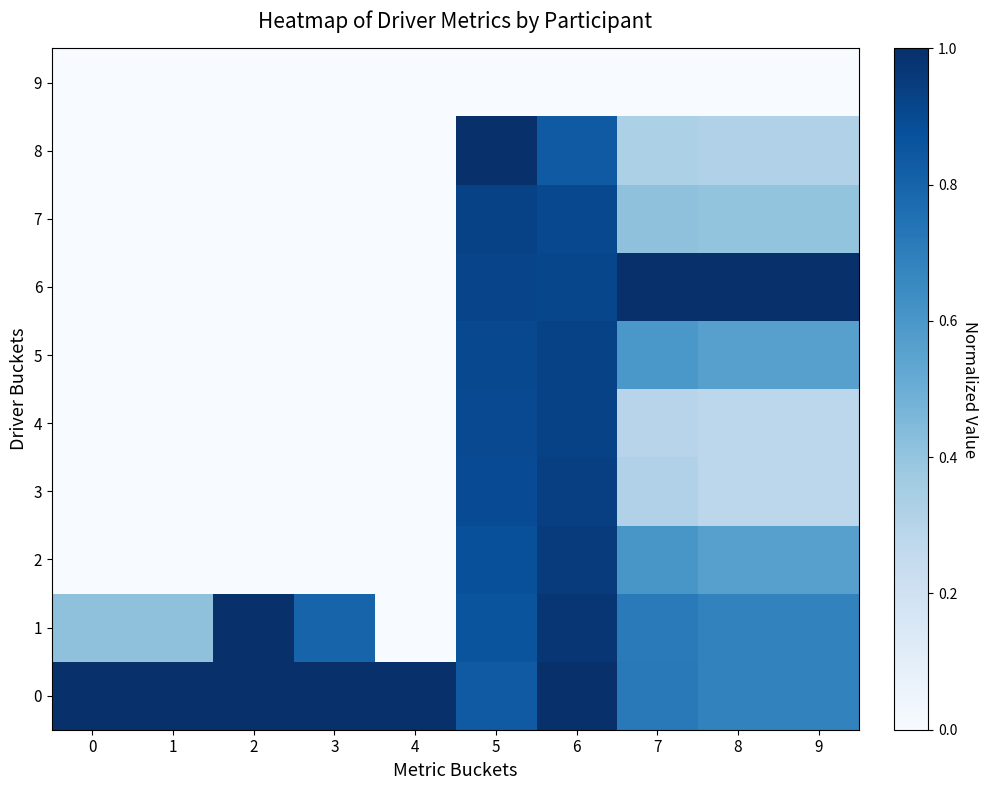

Reading left to right, extract all data points from this chart.

0: 0=1.0	1=1.0	2=1.0	3=1.0	4=1.0	5=0.8	6=1.0	7=0.7	8=0.7	9=0.7
1: 0=0.4	1=0.4	2=1.0	3=0.8	4=0.0	5=0.9	6=1.0	7=0.7	8=0.7	9=0.7
2: 0=0.0	1=0.0	2=0.0	3=0.0	4=0.0	5=0.9	6=1.0	7=0.6	8=0.6	9=0.6
3: 0=0.0	1=0.0	2=0.0	3=0.0	4=0.0	5=0.9	6=0.9	7=0.3	8=0.3	9=0.3
4: 0=0.0	1=0.0	2=0.0	3=0.0	4=0.0	5=0.9	6=0.9	7=0.3	8=0.3	9=0.3
5: 0=0.0	1=0.0	2=0.0	3=0.0	4=0.0	5=0.9	6=0.9	7=0.6	8=0.6	9=0.6
6: 0=0.0	1=0.0	2=0.0	3=0.0	4=0.0	5=0.9	6=0.9	7=1.0	8=1.0	9=1.0
7: 0=0.0	1=0.0	2=0.0	3=0.0	4=0.0	5=0.9	6=0.9	7=0.4	8=0.4	9=0.4
8: 0=0.0	1=0.0	2=0.0	3=0.0	4=0.0	5=1.0	6=0.8	7=0.3	8=0.3	9=0.3
9: 0=0.0	1=0.0	2=0.0	3=0.0	4=0.0	5=0.0	6=0.0	7=0.0	8=0.0	9=0.0